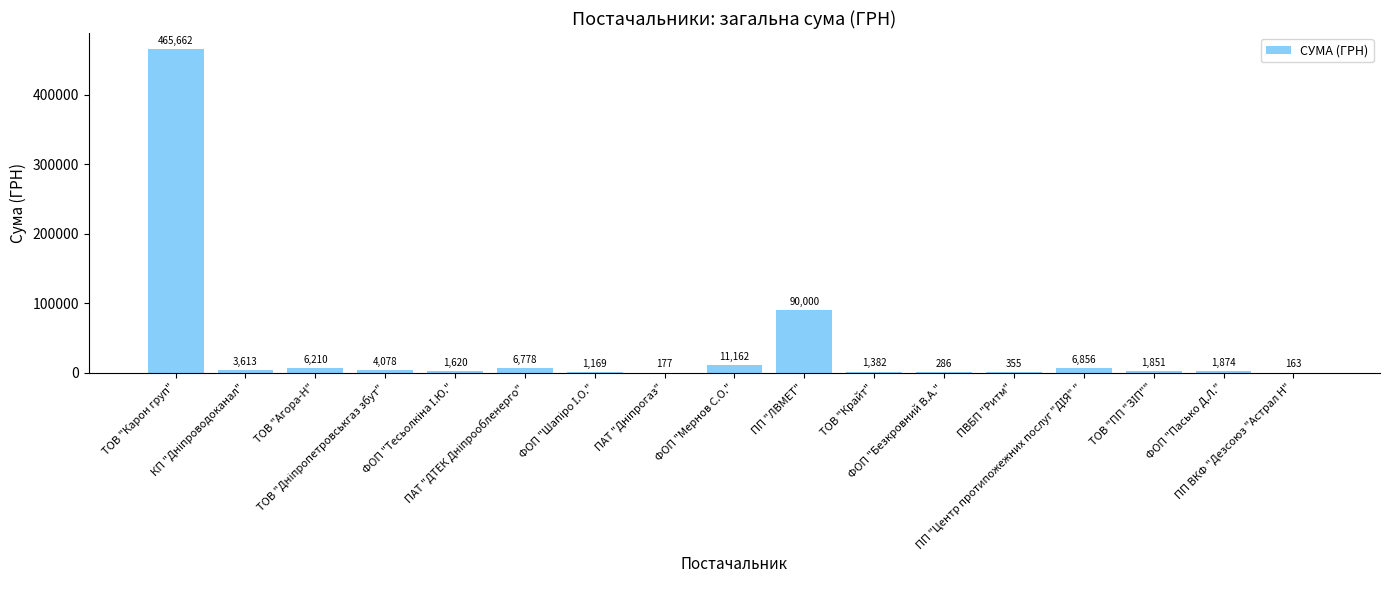

What is the maximum value shown in the chart?

465662.5